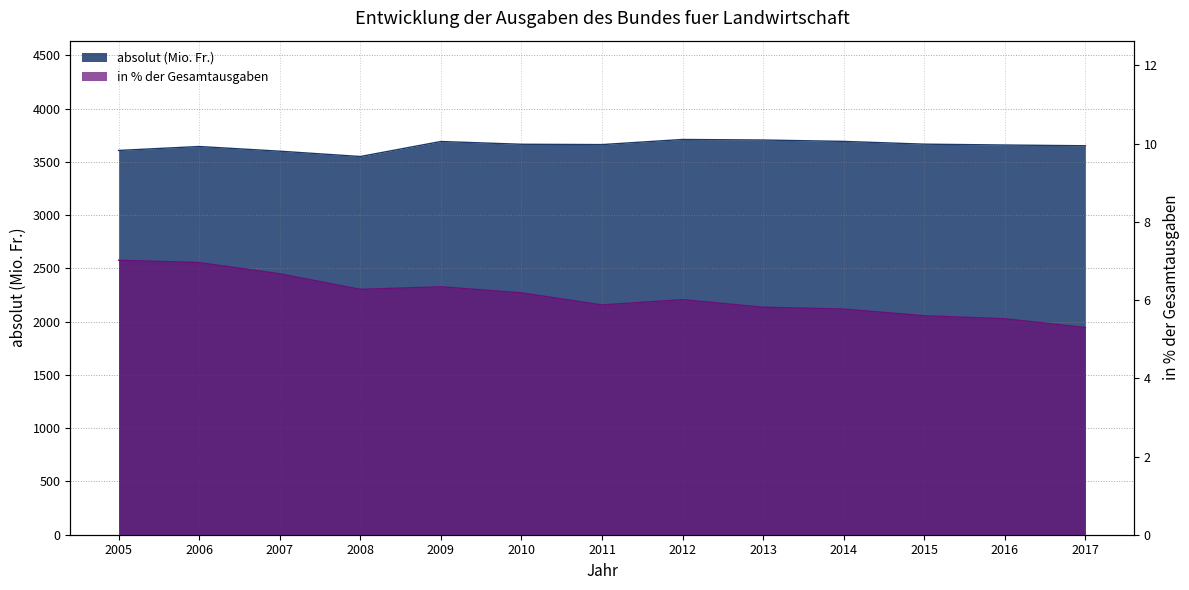

Reading left to right, what are all the values shown in this chart?

absolut (Mio. Fr.): 2005=3608.0	2006=3645.0	2007=3601.0	2008=3551.0	2009=3692.0	2010=3666.0	2011=3663.0	2012=3711.0	2013=3706.0	2014=3693.0	2015=3667.0	2016=3659.0	2017=3652.0
in % der Gesamtausgaben: 2005=7.0	2006=7.0	2007=6.7	2008=6.3	2009=6.3	2010=6.2	2011=5.9	2012=6.0	2013=5.8	2014=5.8	2015=5.6	2016=5.5	2017=5.3